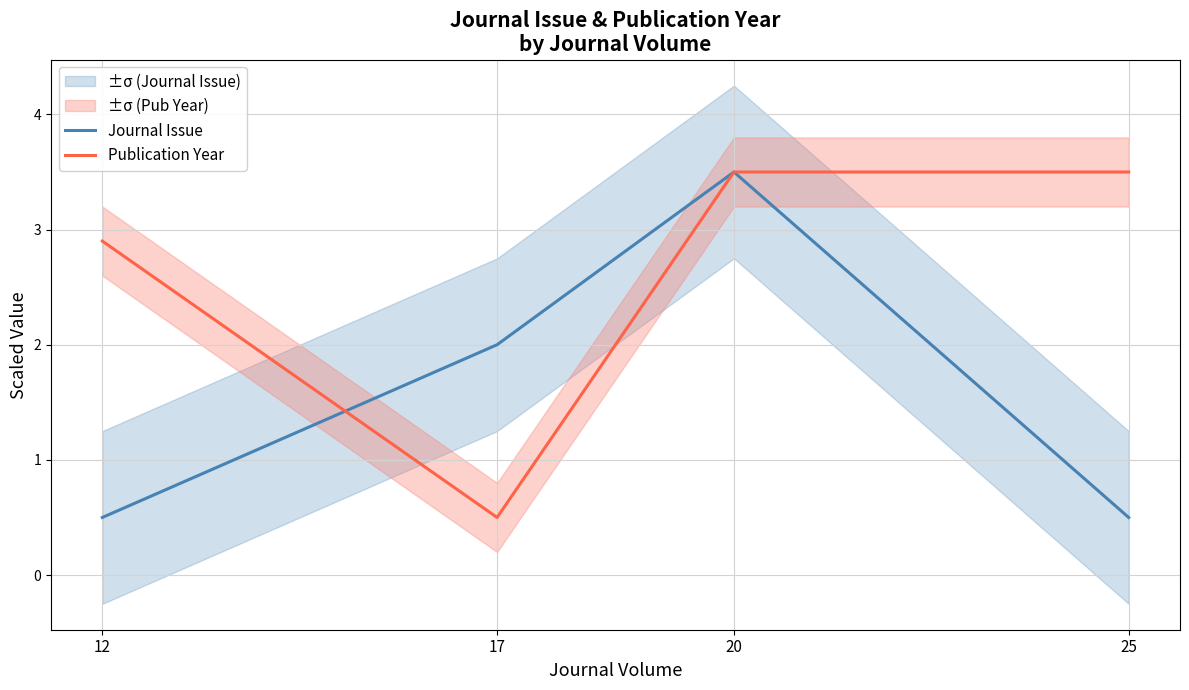

At how many categories does at least one series exceed 0?

4